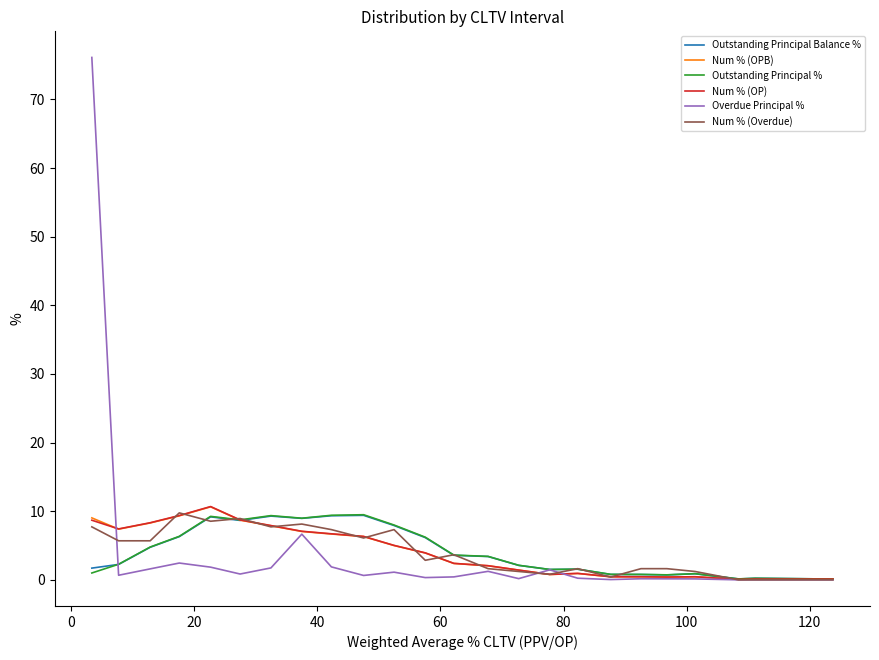

Does the chart display data point markers on the line(s)?

No